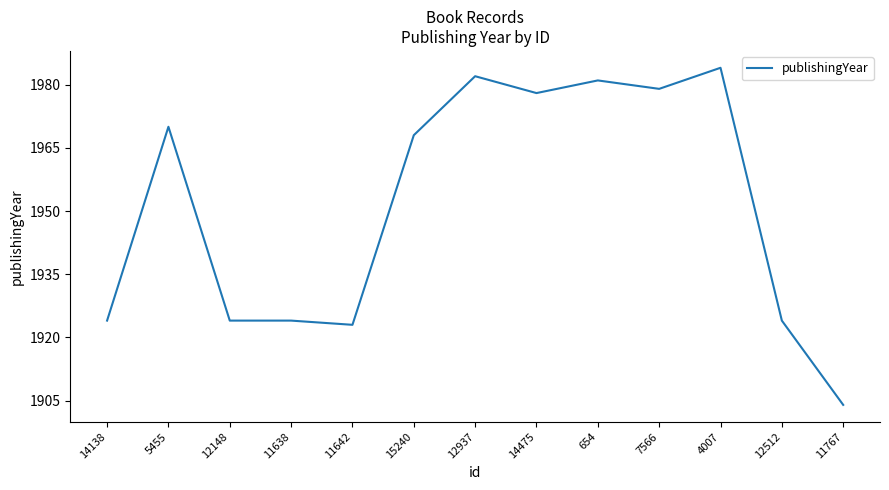

The chart shows a value of 651 at 11642. True or false?

False